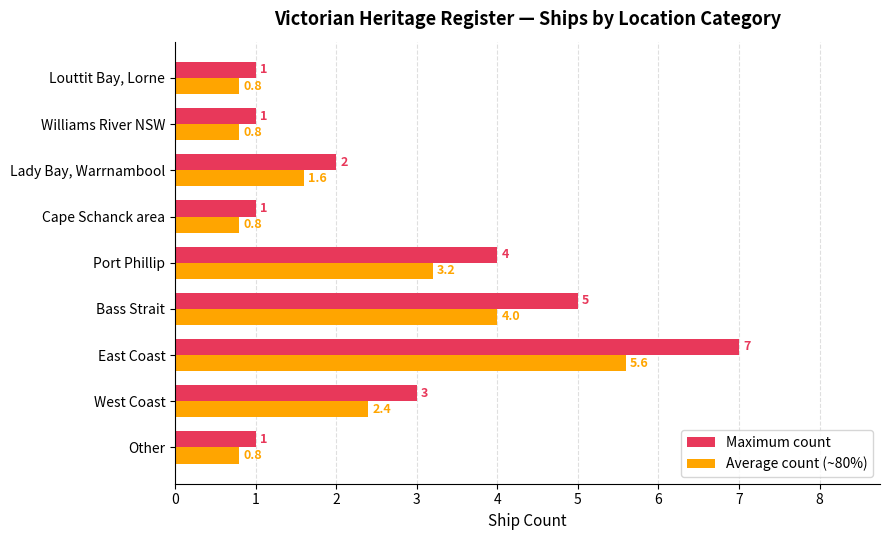

List the series in order of their peak value, highest first.

Maximum count, Average count (~80%)